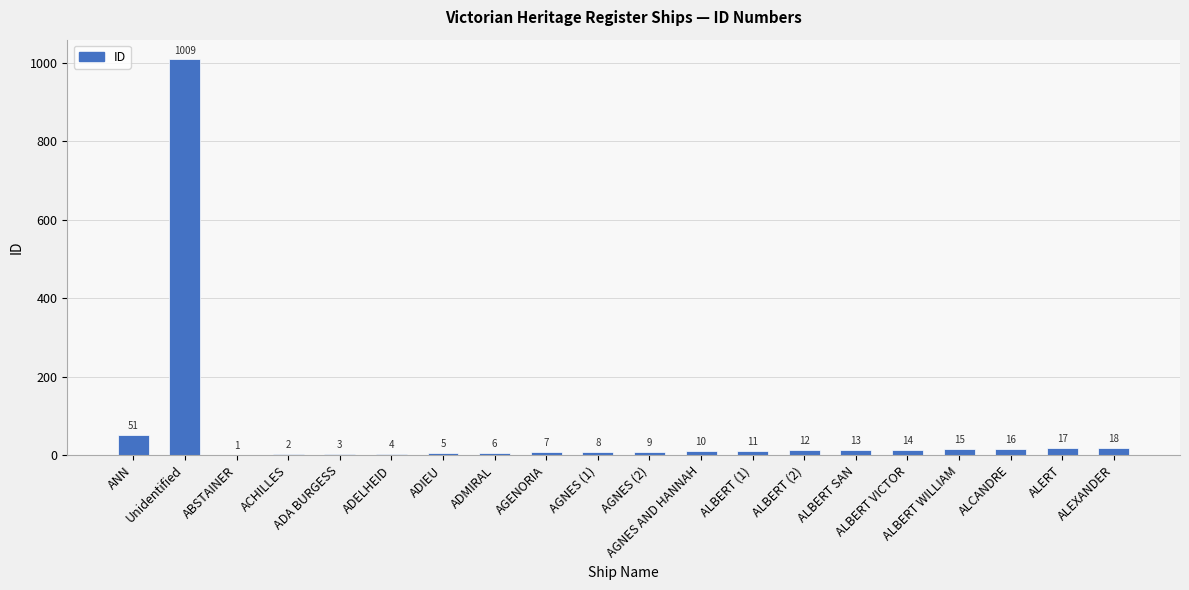

True or false: the data shows 6 at ADMIRAL.

True